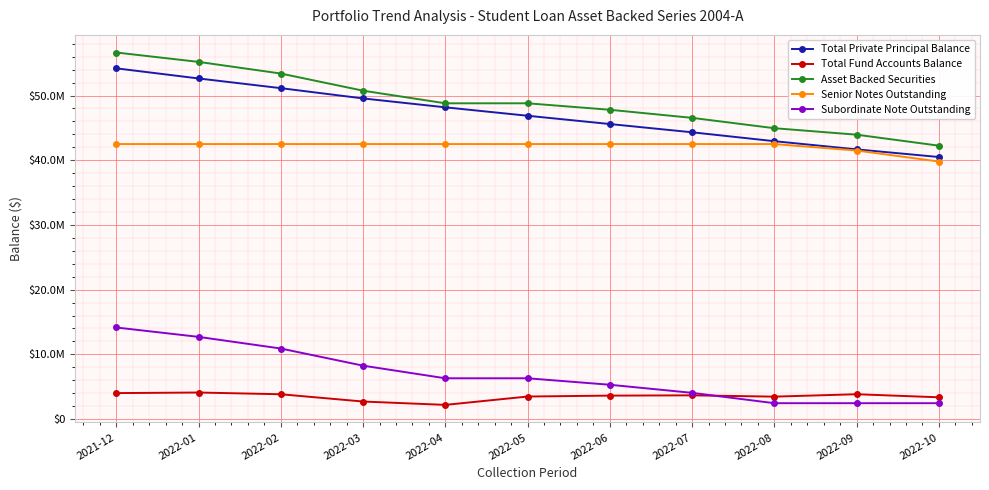

What is the label of the 7th point from the right?

2022-04